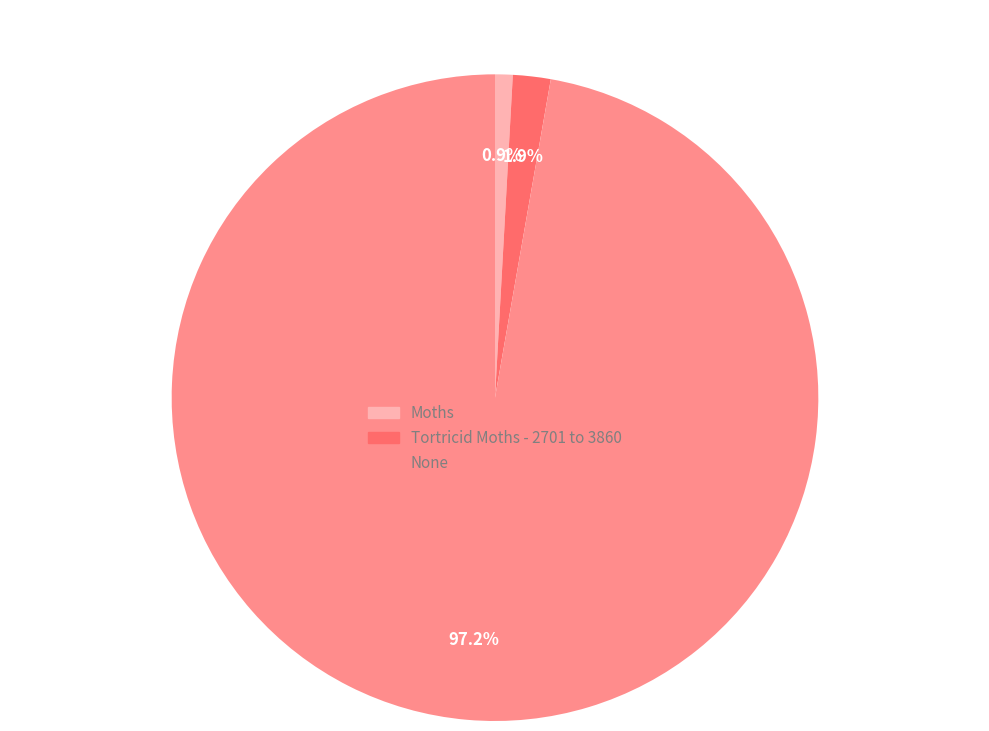

What percentage is the Moths slice, to the nearest percent?

1%